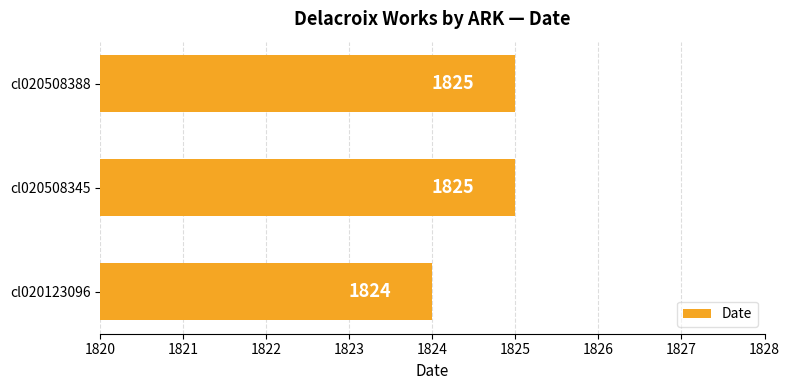

What is the smallest value displayed?

1824